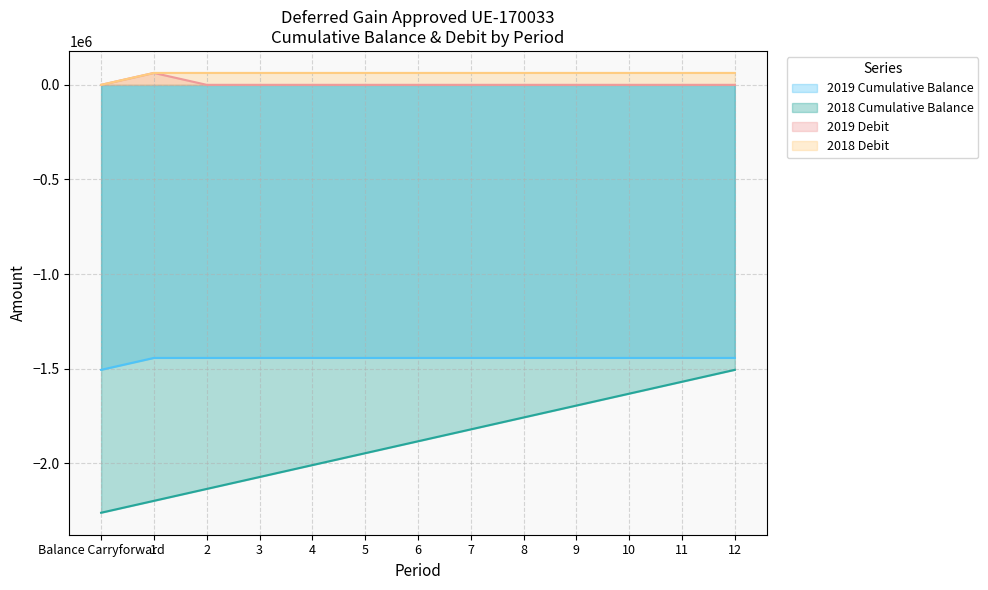

What is the maximum value shown in the chart?

62949.1